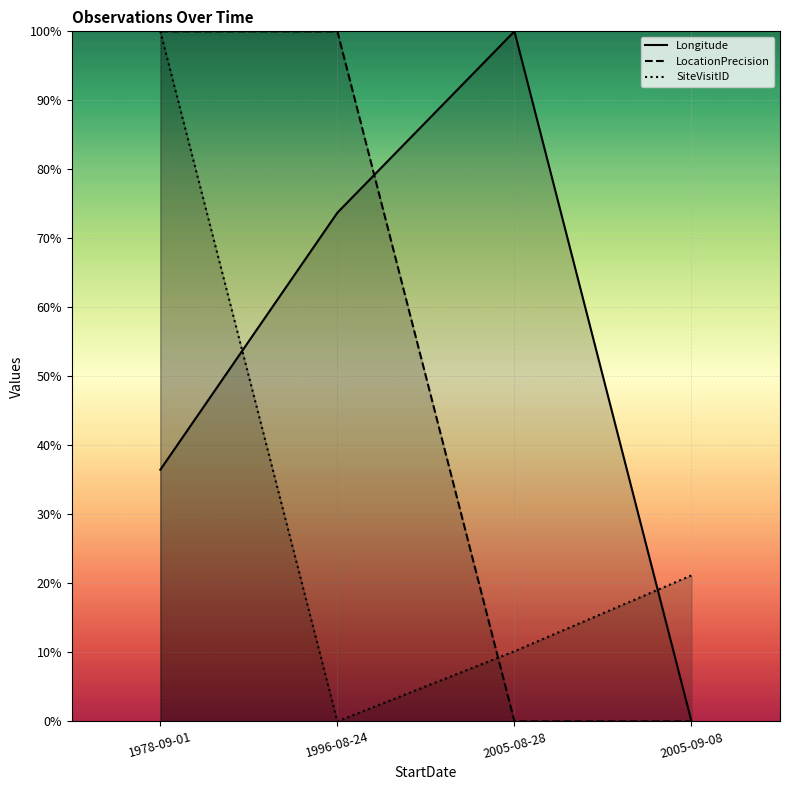

Count the number of categories in the chart.

4